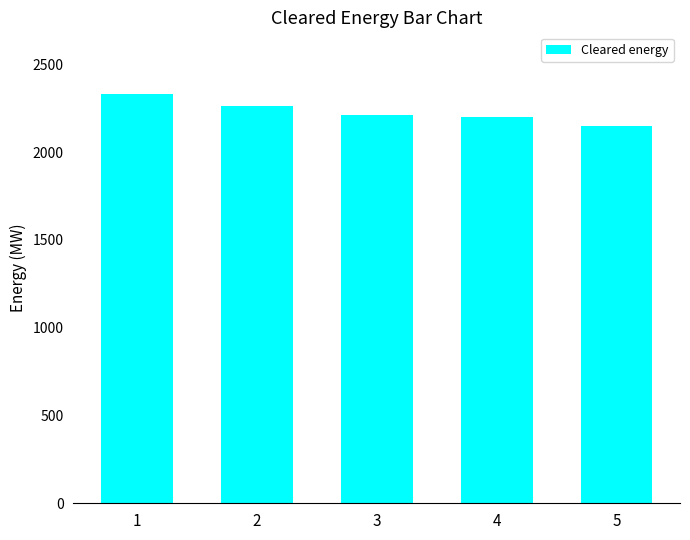

What is the change in value from 1 to 2?

-68.3